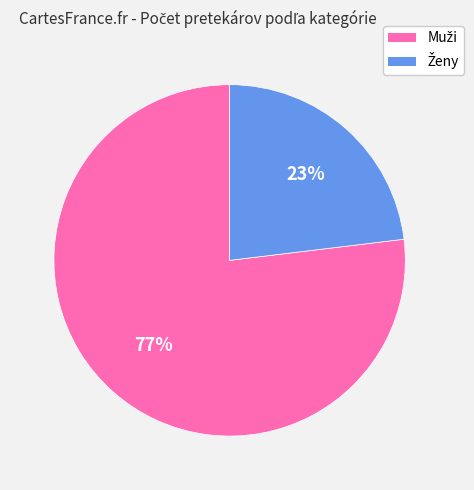

Is there any slice that represents more than half of the pie?

Yes